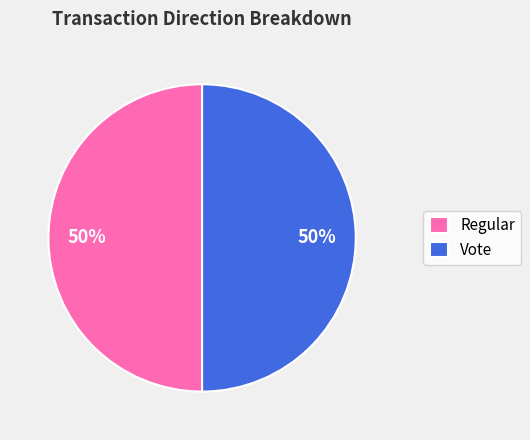

To the nearest percent, what portion does Regular represent?

50%